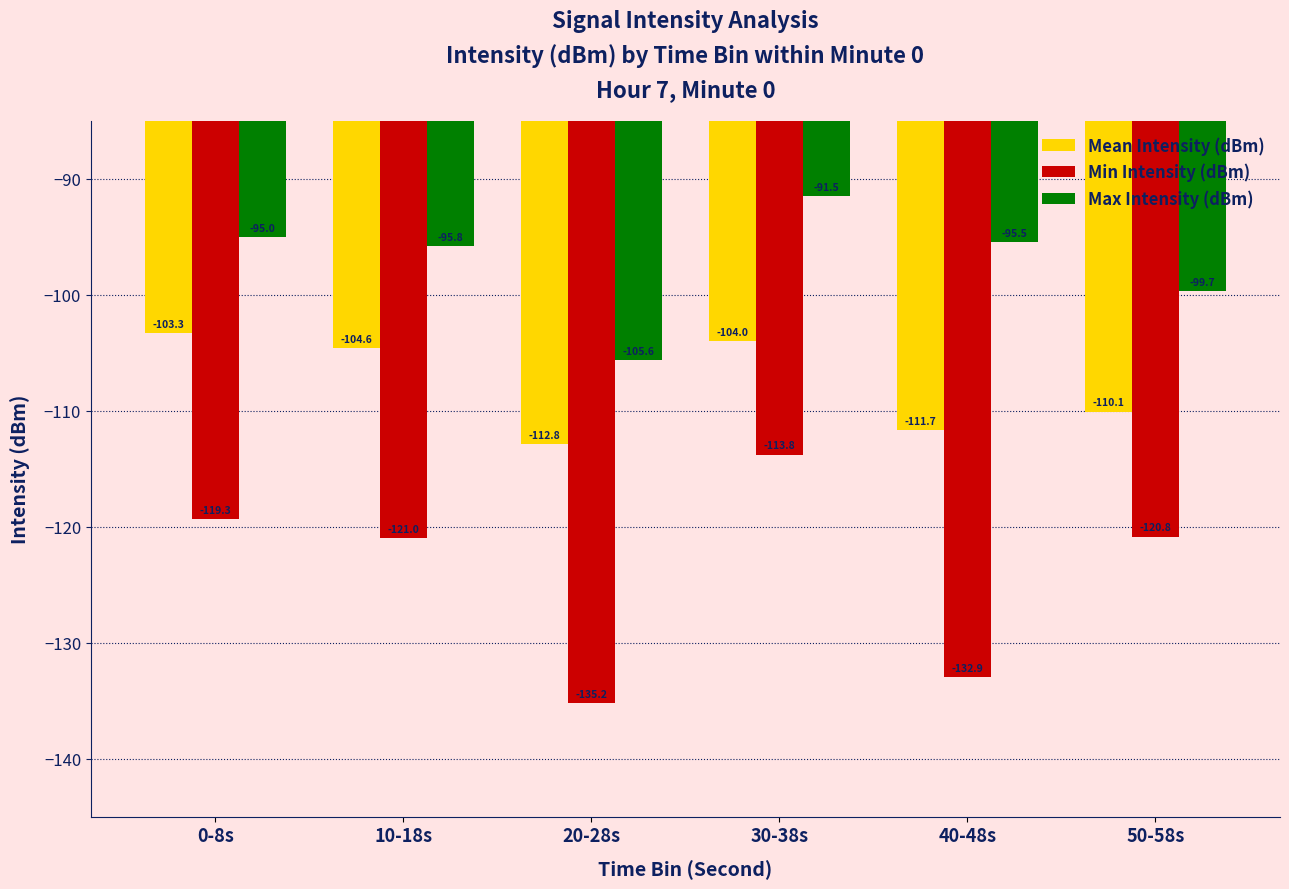

Which series has the largest total across all categories?

Max Intensity (dBm)